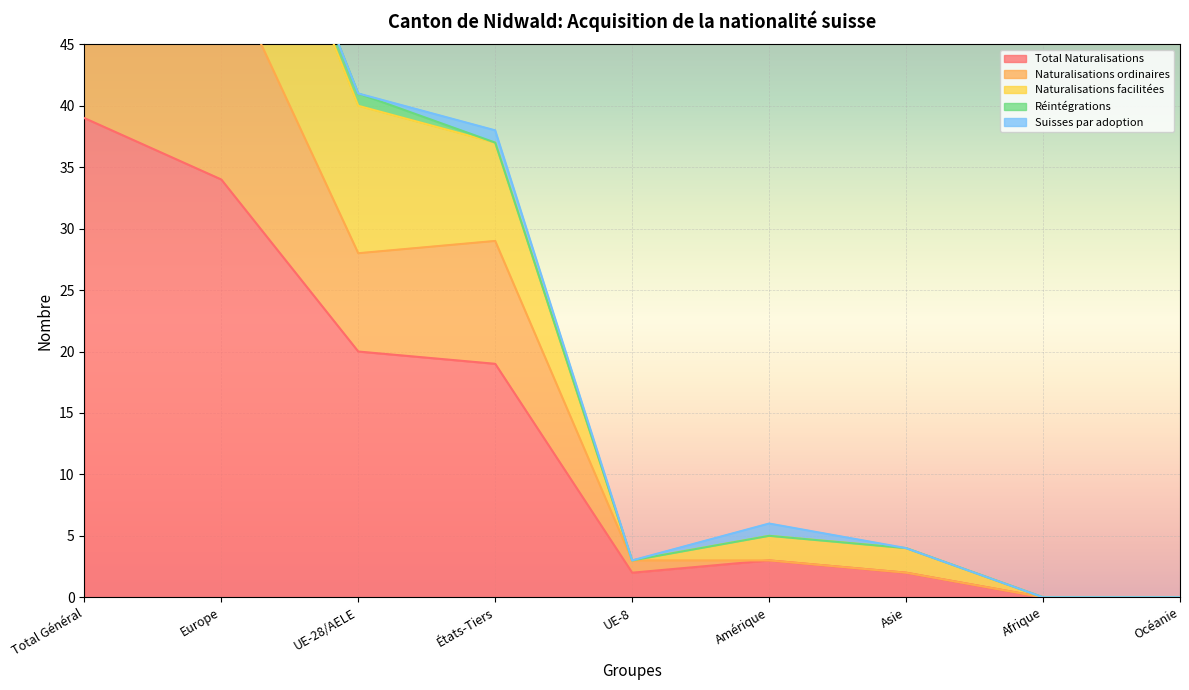

In Naturalisations ordinaires, how many points are higher than both neighbors (excluding endpoints)?

1